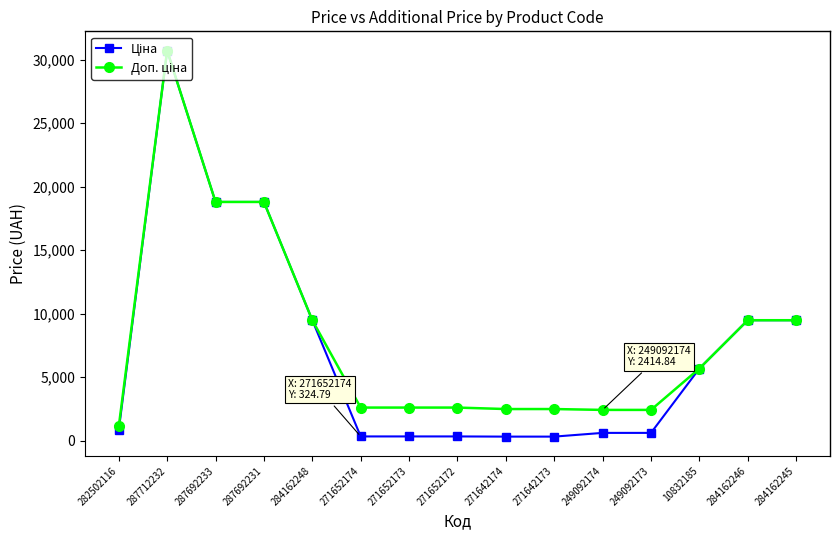

What is the total value across all series at 282502116?

1927.7